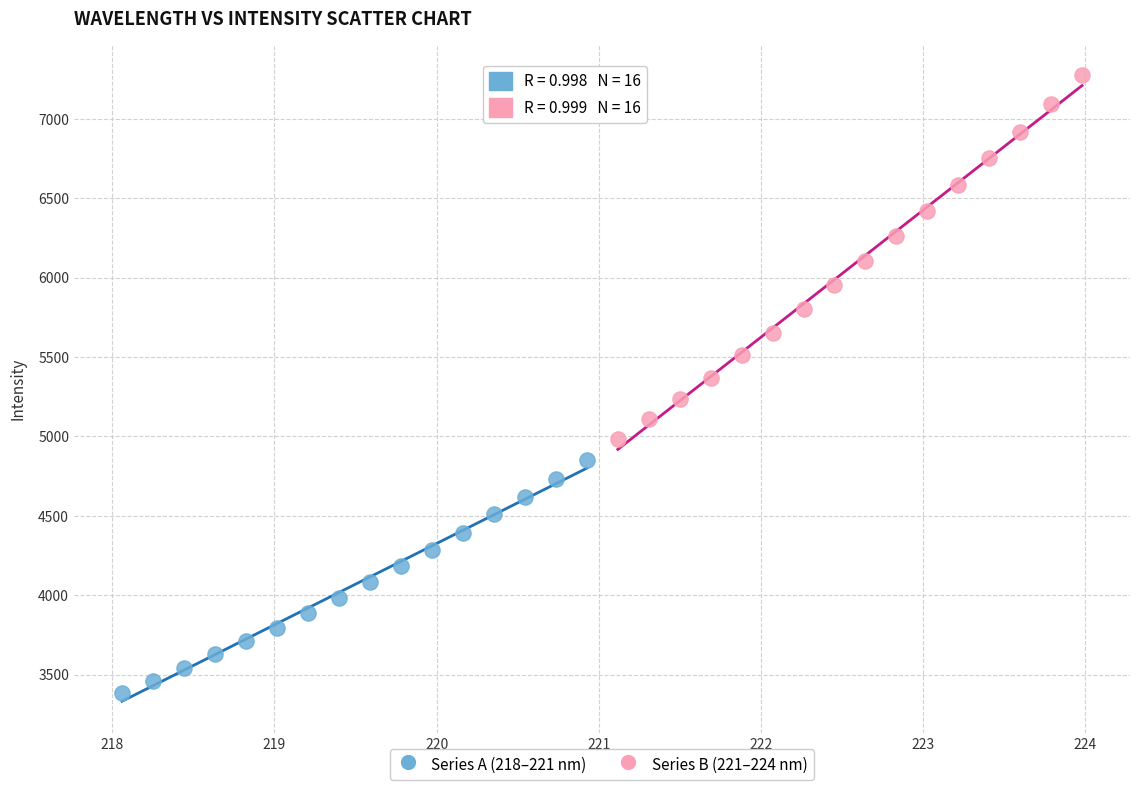

What are all the series names shown in the legend?

Series A (218–221 nm), Series B (221–224 nm)